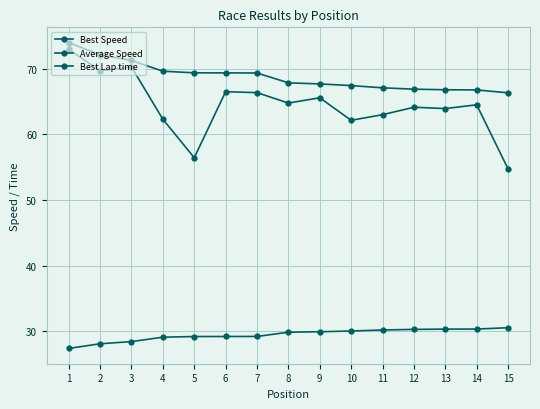

Between 11 and 14, which series saw the biggest shift?

Average Speed